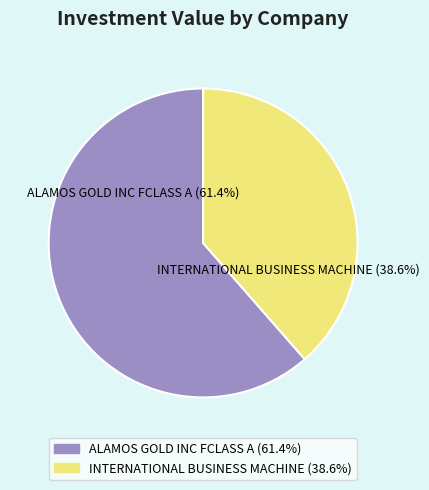

What portion of the pie excludes ALAMOS GOLD INC FCLASS A?

38.6%